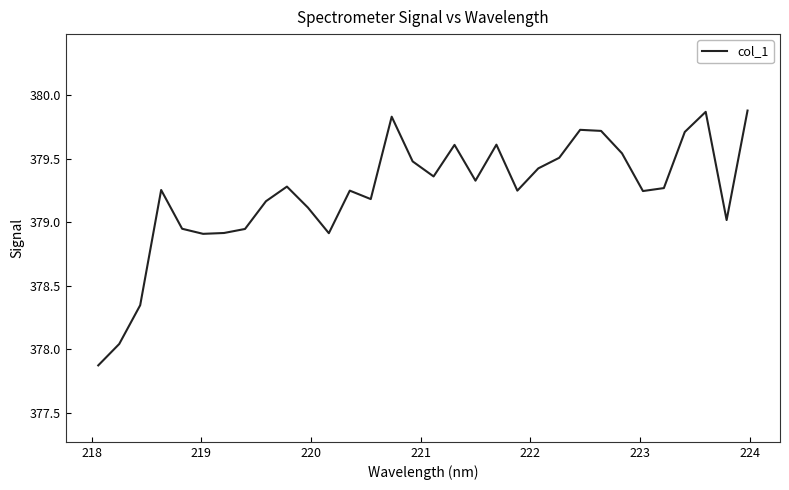

What is the difference between the maximum and minimum values?

2.0